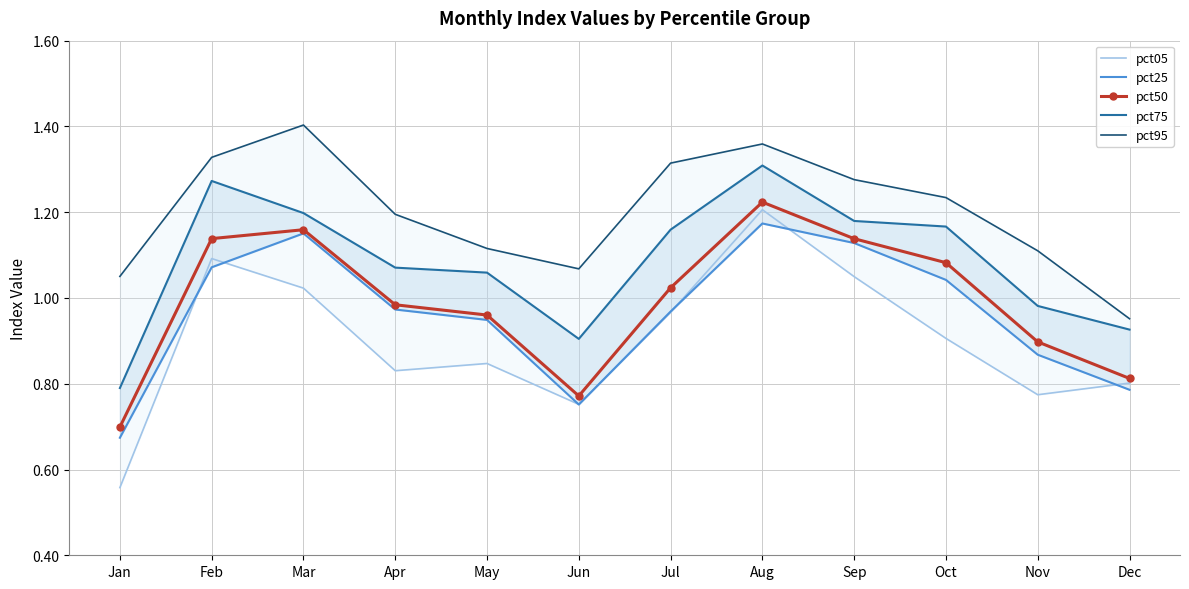

What is the total value across all series at May?

4.9